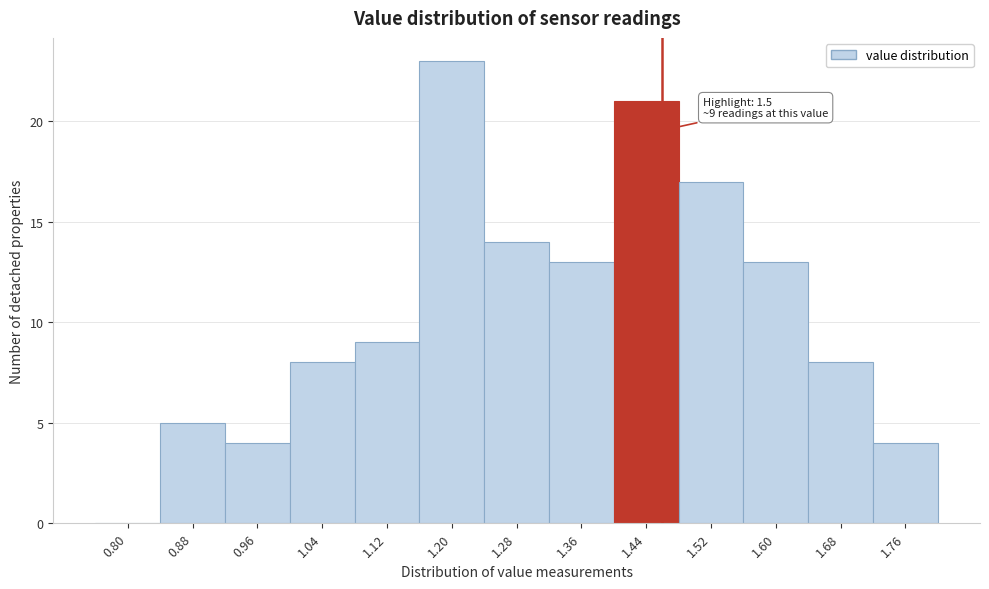

Reading left to right, transcribe all the data shown in this chart.

0.80=0	0.88=5	0.96=4	1.04=8	1.12=9	1.20=23	1.28=14	1.36=13	1.44=21	1.52=17	1.60=13	1.68=8	1.76=4